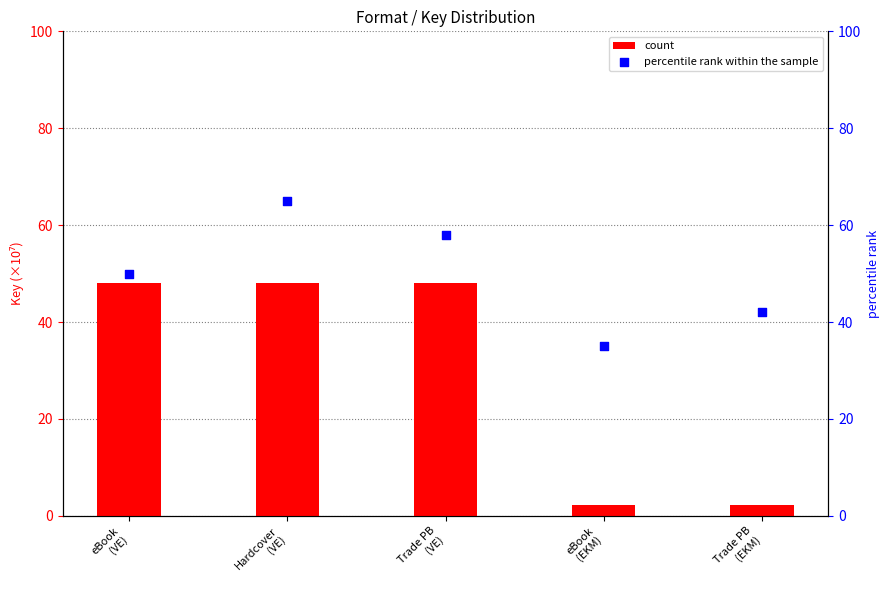

Which series reaches the maximum Y coordinate?

percentile rank within the sample